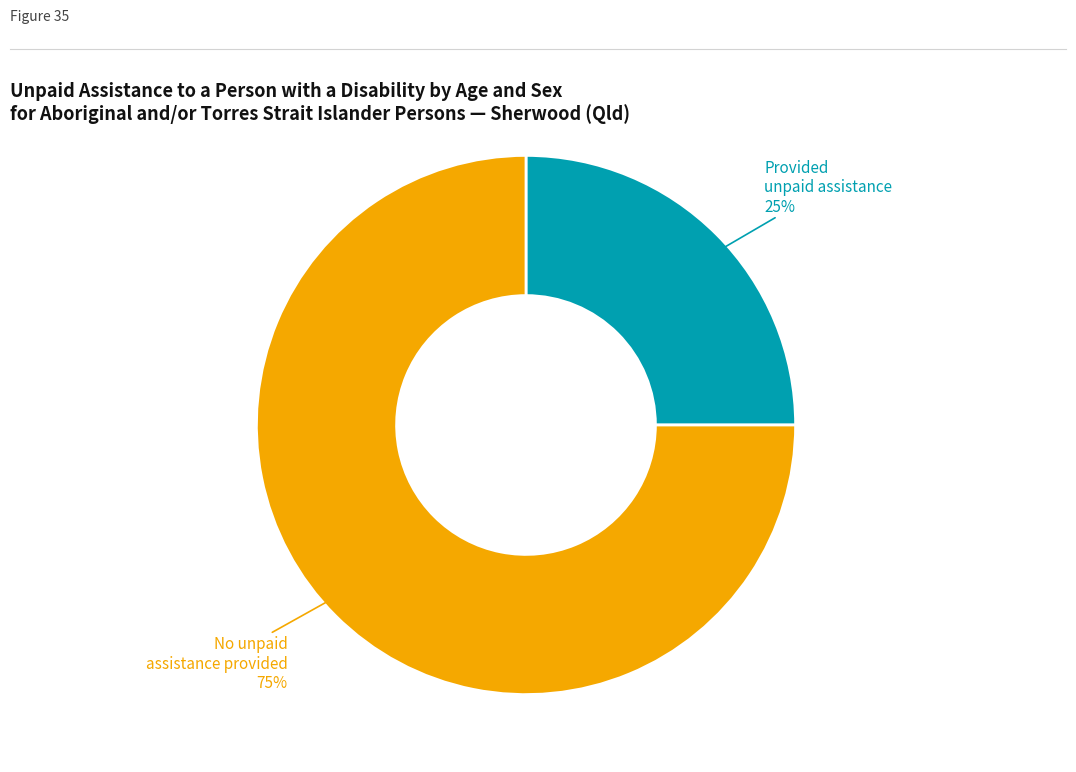

To the nearest percent, what is the difference between the largest and smallest slice percentages?

50%